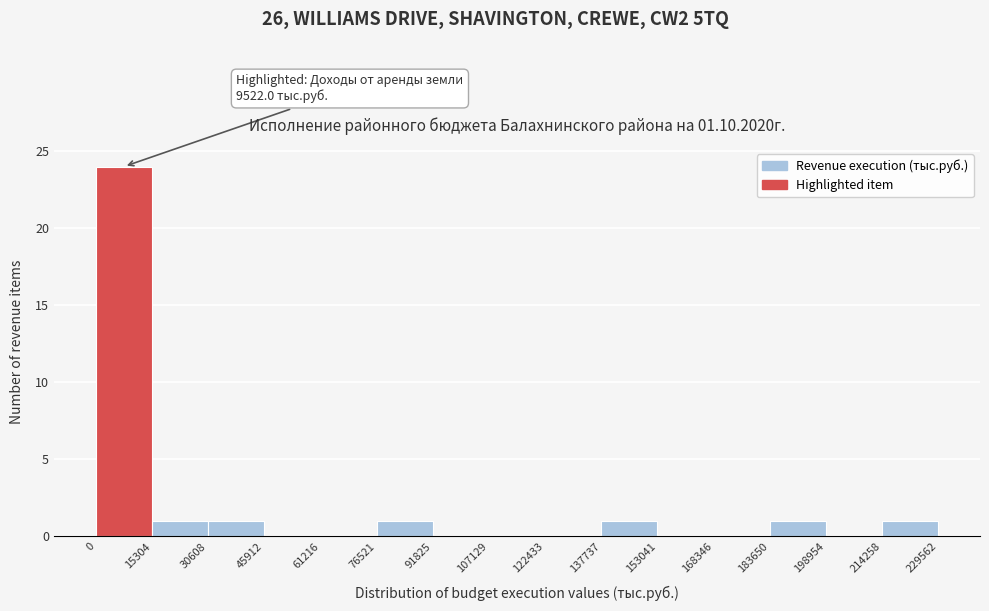

Which range on the x-axis has the tallest bar?

0 to 15304